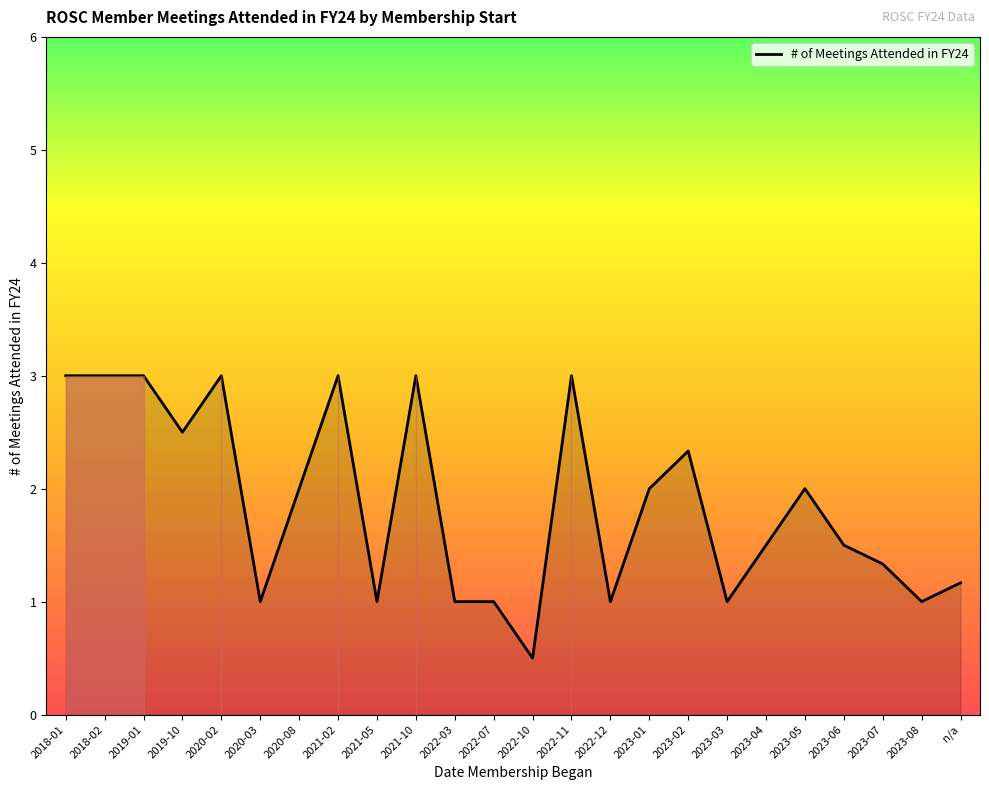

The value at 2022-03 is 2. True or false?

False